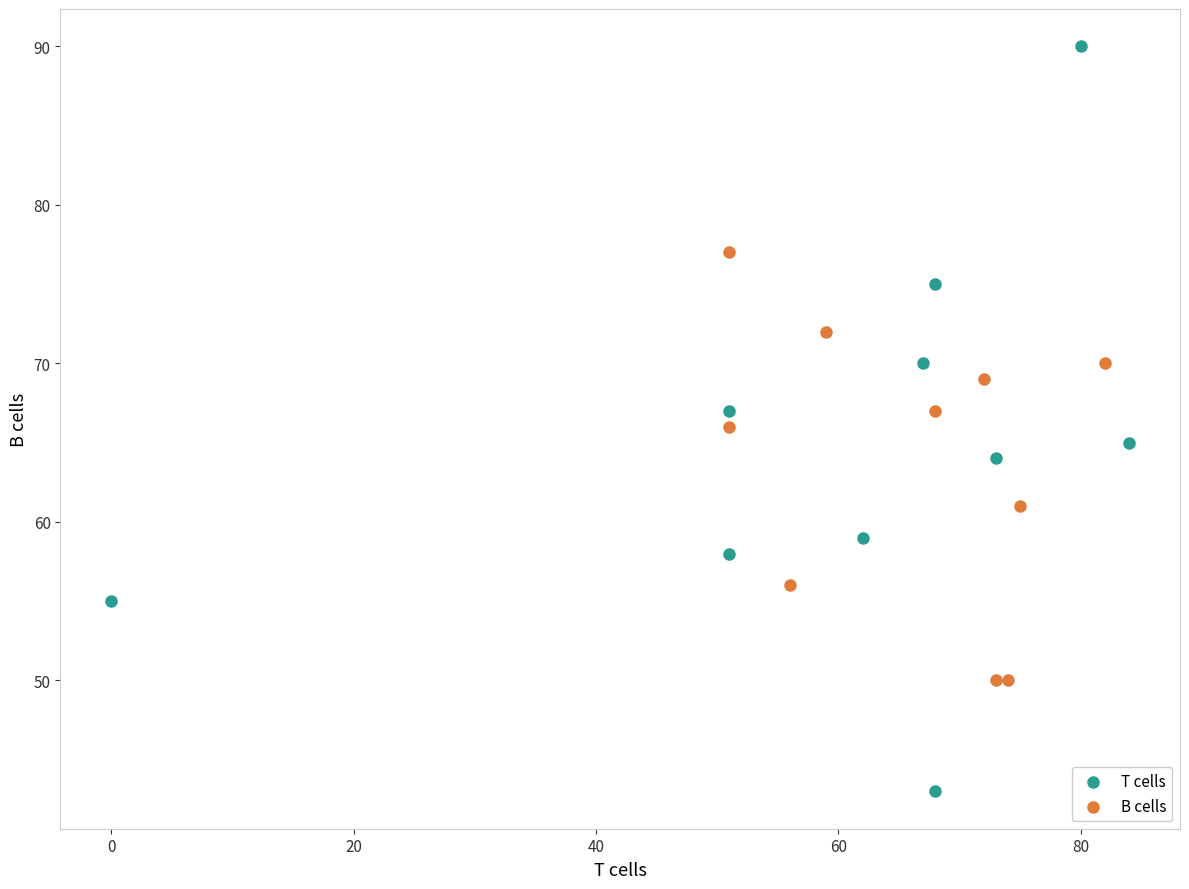

Which series contains the highest Y value?

T cells